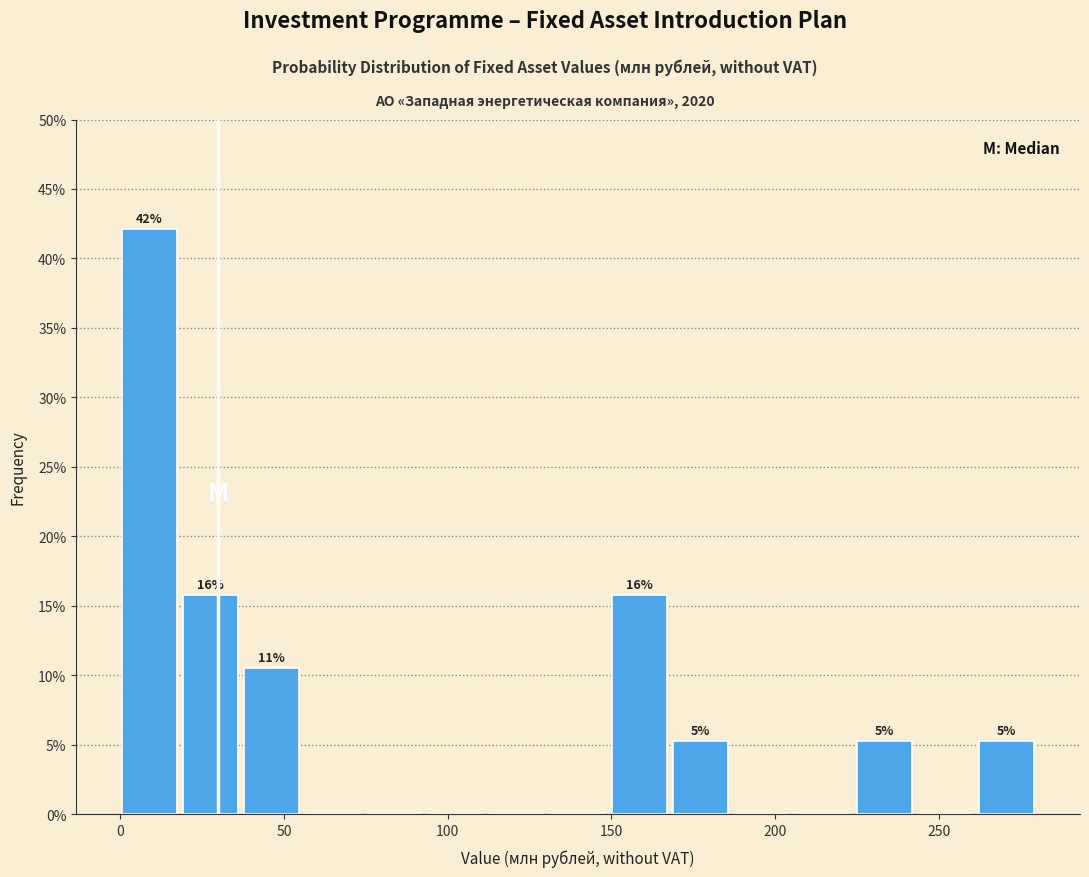

Around what value on the x-axis is the tallest bar? Give the approximate position of its centre, as read against the axis.

10